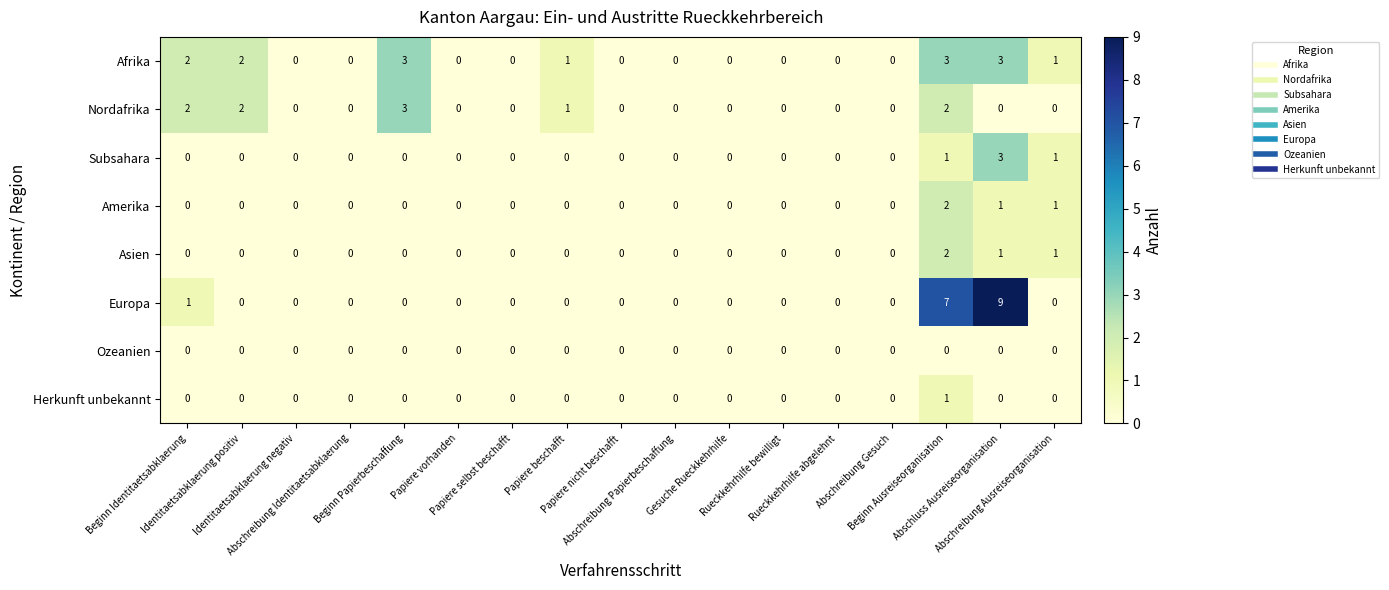

What is the maximum value shown in the chart?

9